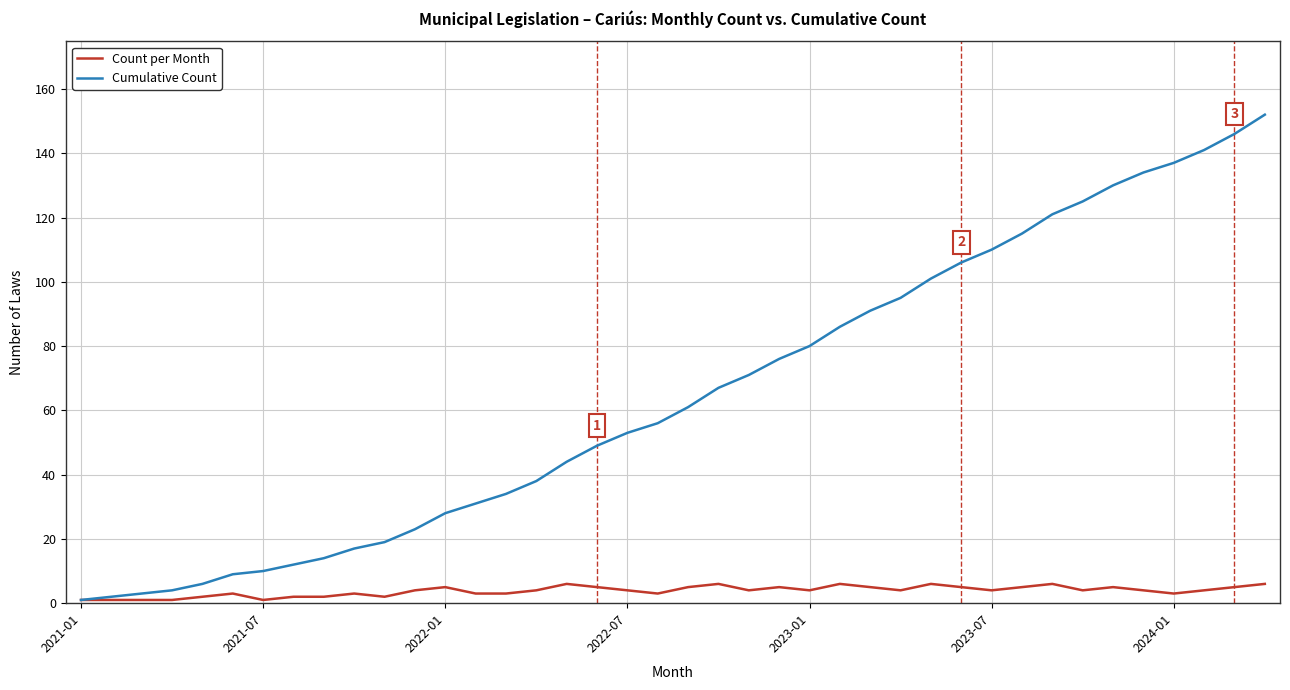

What are all the series names shown in the legend?

Count per Month, Cumulative Count